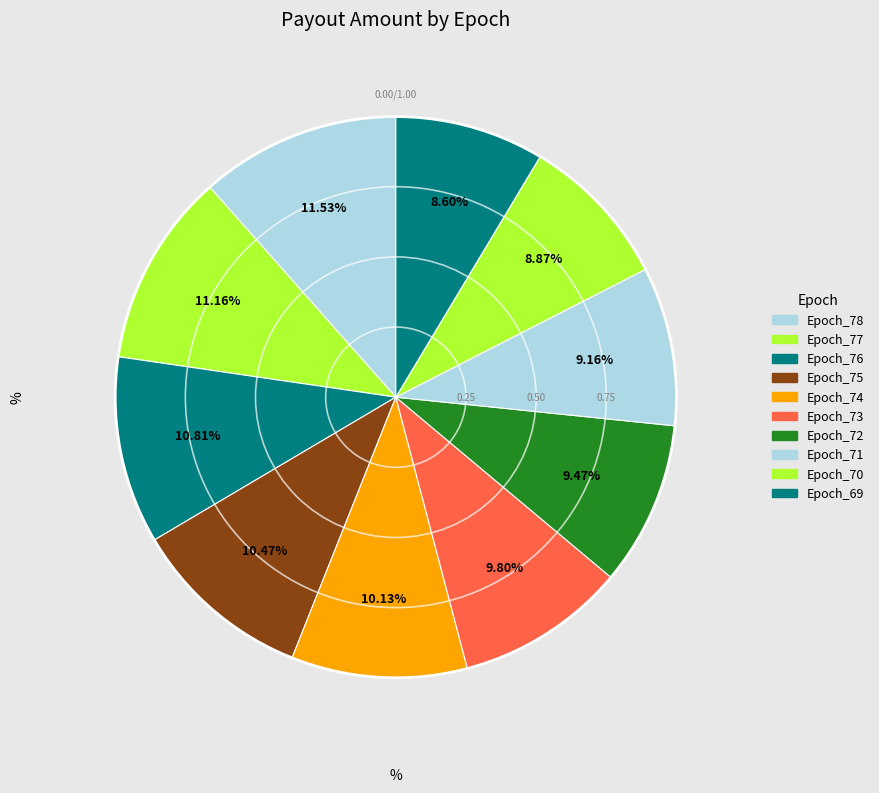

How many slices are in this pie chart?

10